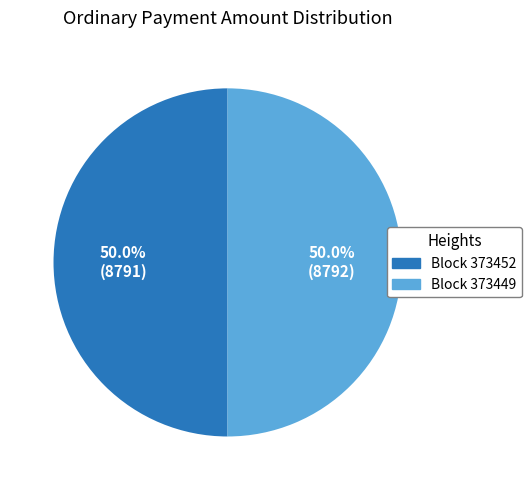

Which category has the smallest portion of the pie?

373452